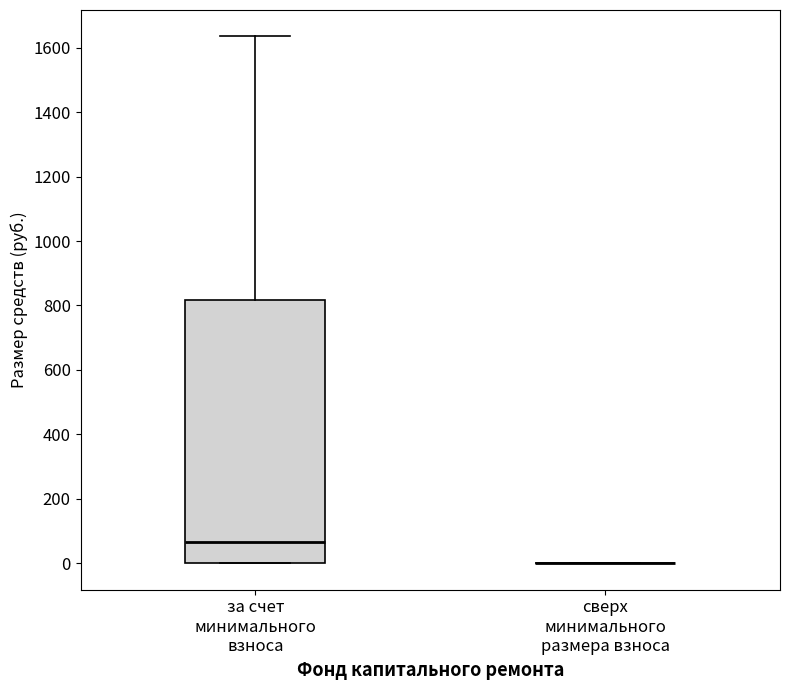

Reading left to right, read every box against the y-axis: the position of its median line, the range the box covers, and the ends of its whiskers. The values are not printed on the chart, so give them approximately, as read against the axis.

за счет минимального взноса: median 60, box 0 to 820, whiskers 0 to 1640
сверх минимального размера взноса: box collapsed to a line at 0, whiskers 0 to 0